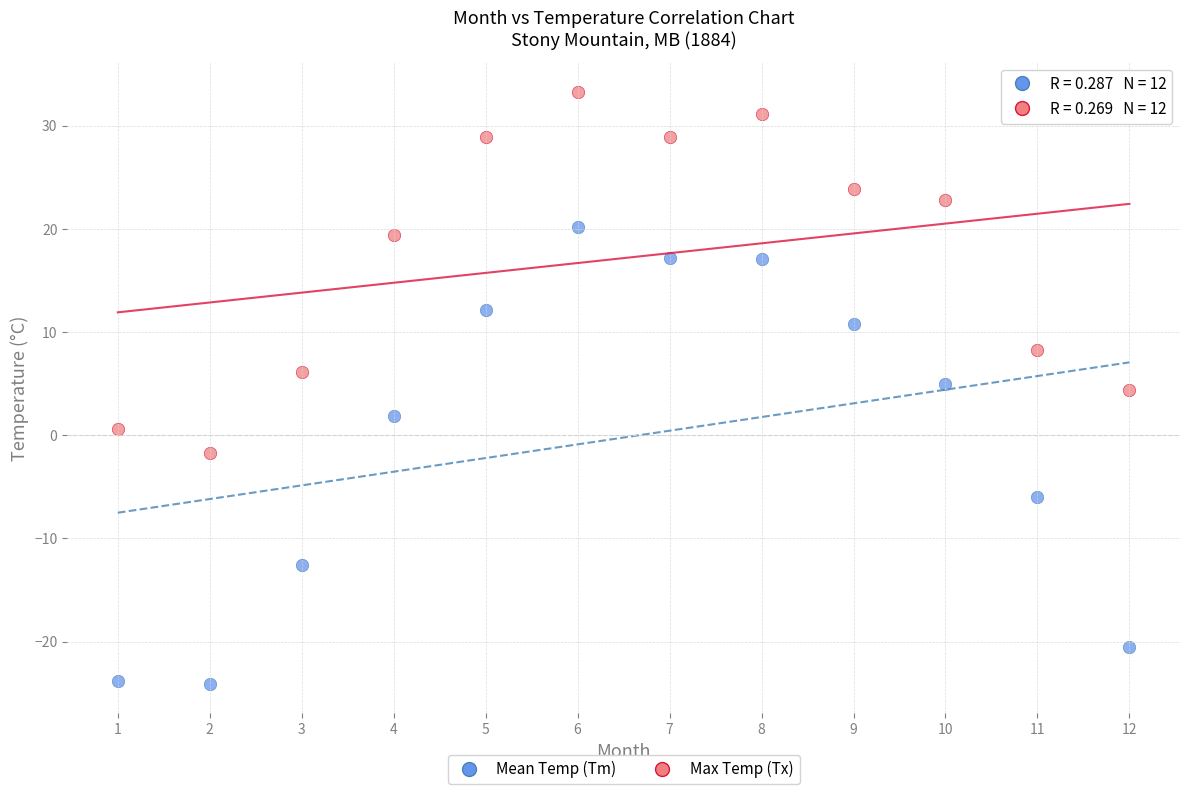

What is the X range (max minus min) for the scatter plot?

11.0